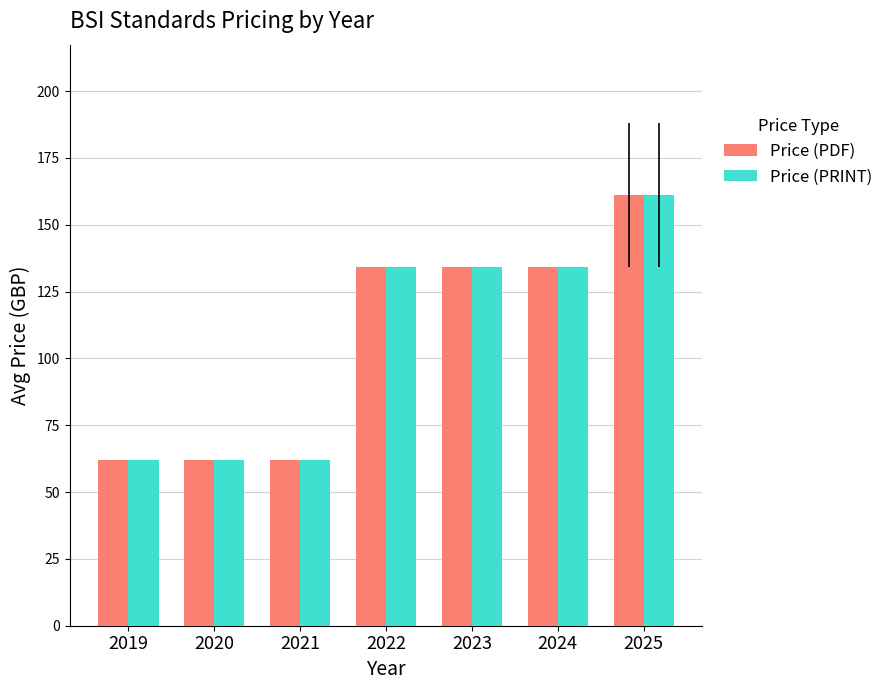

At how many categories does at least one series exceed 92?

4